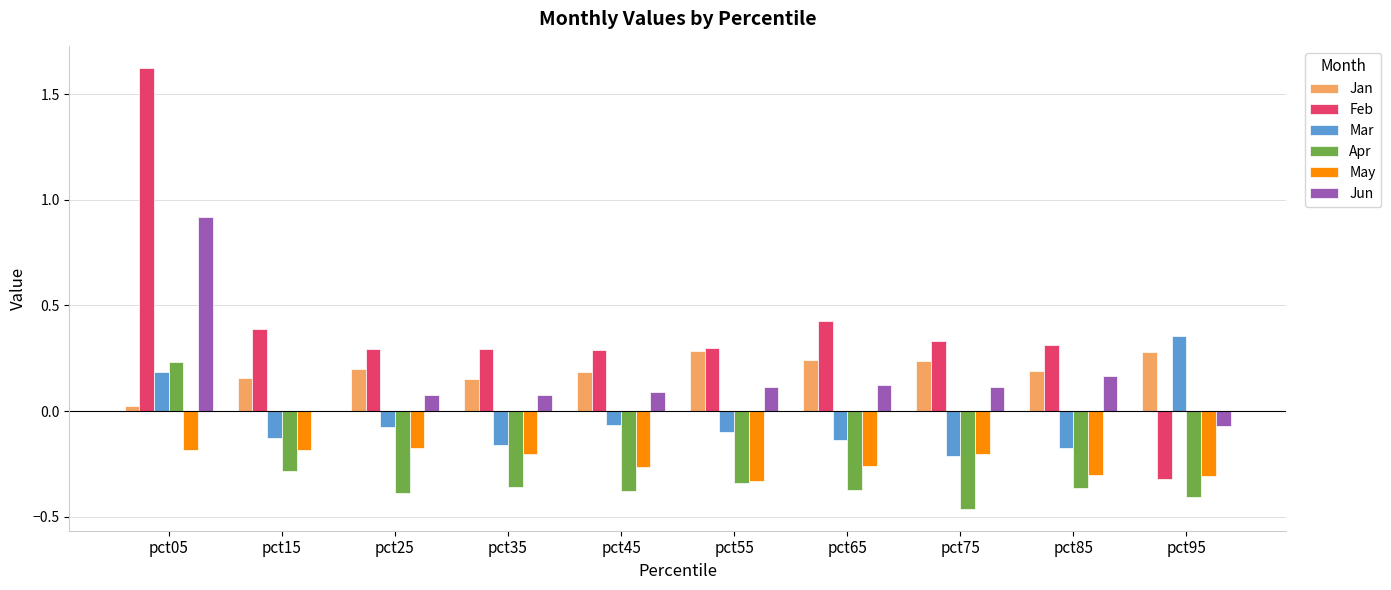

The value of Apr at pct05 is 0.2. True or false?

True